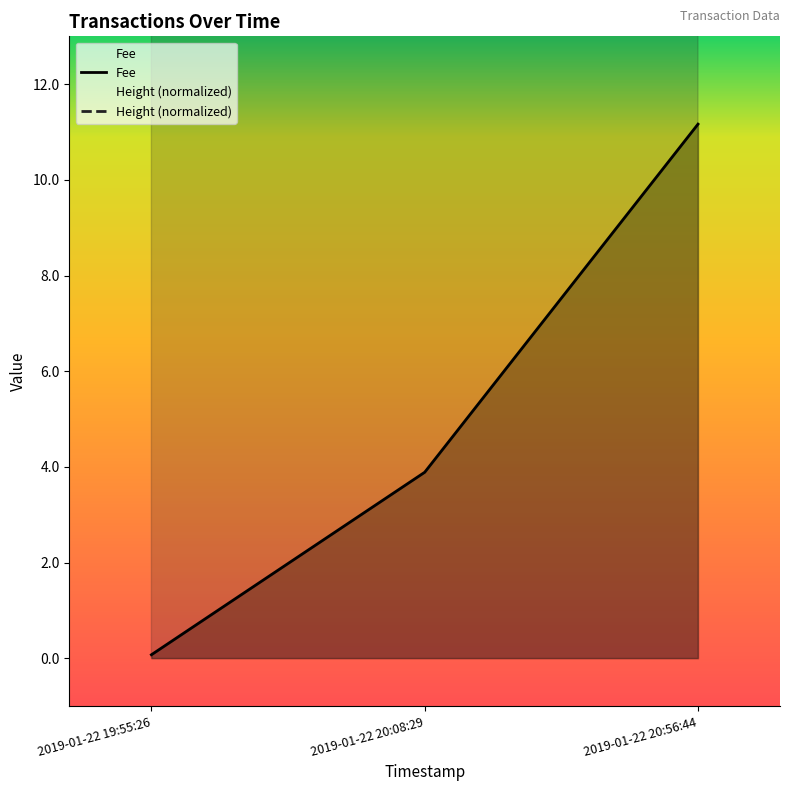

Does the chart have visible grid lines?

No